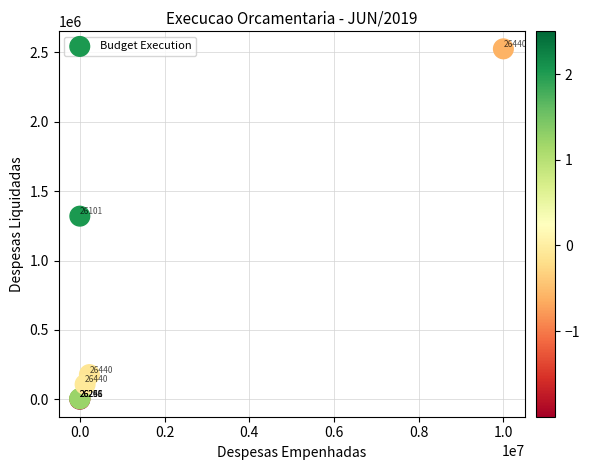

What Y value in the scatter plot is closest to 1262982?

1319753.1